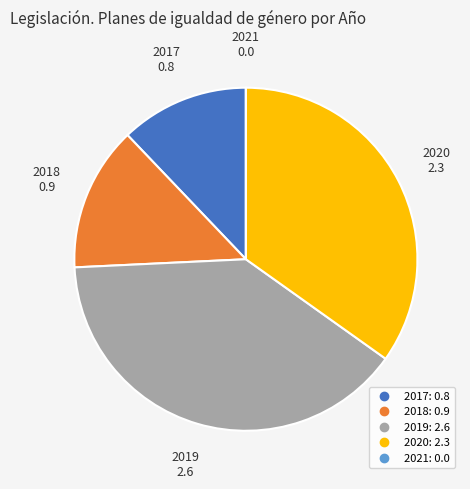

Does 2019 represent more than half of the total?

No